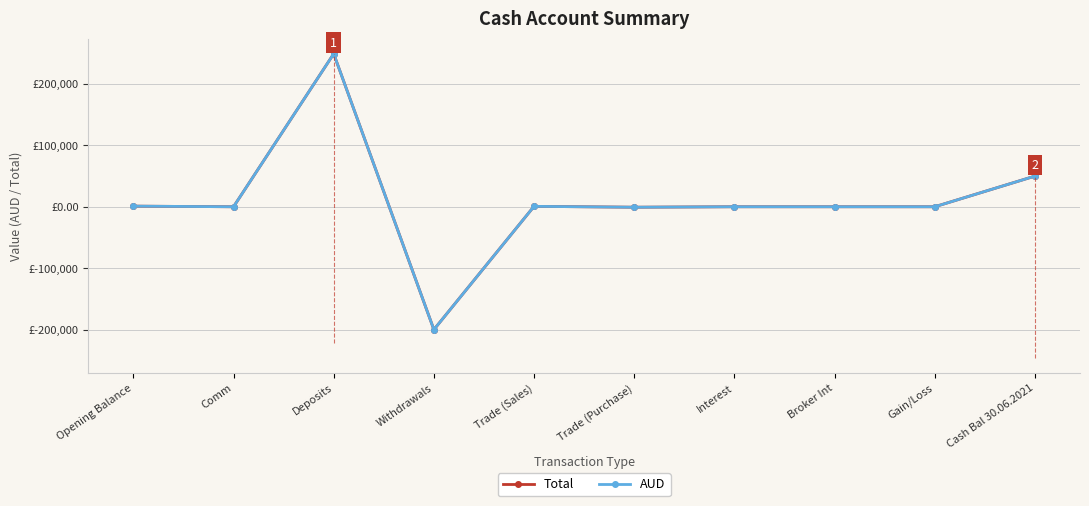

The value of Total at Deposits is 249000.0. True or false?

True